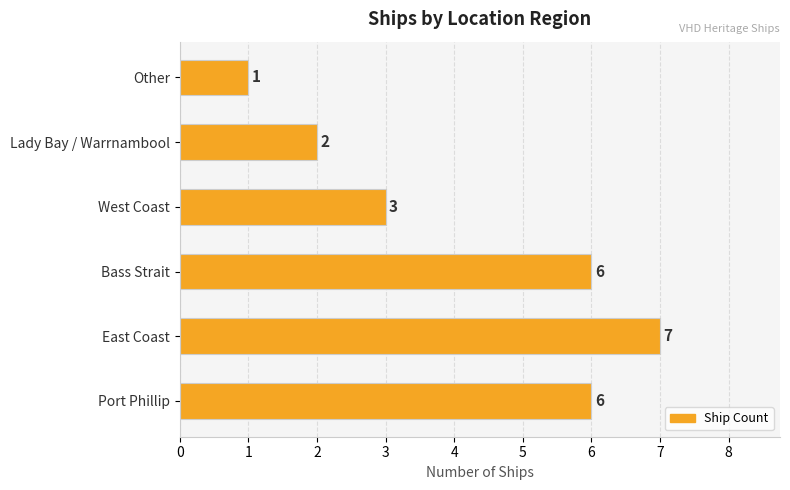

How many data points are less than 6?

3